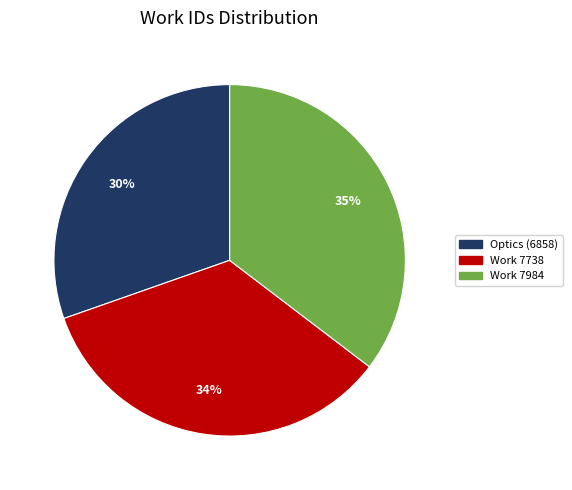

To the nearest percent, what is the average slice percentage?

33%